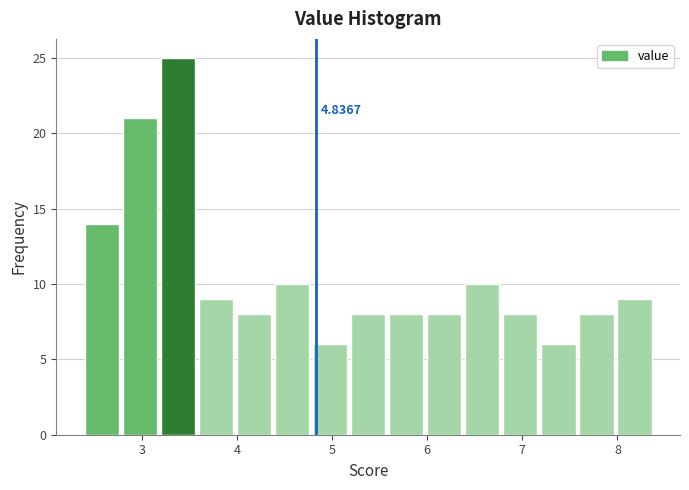

Which range on the x-axis has the tallest bar?

3.2 to 3.6